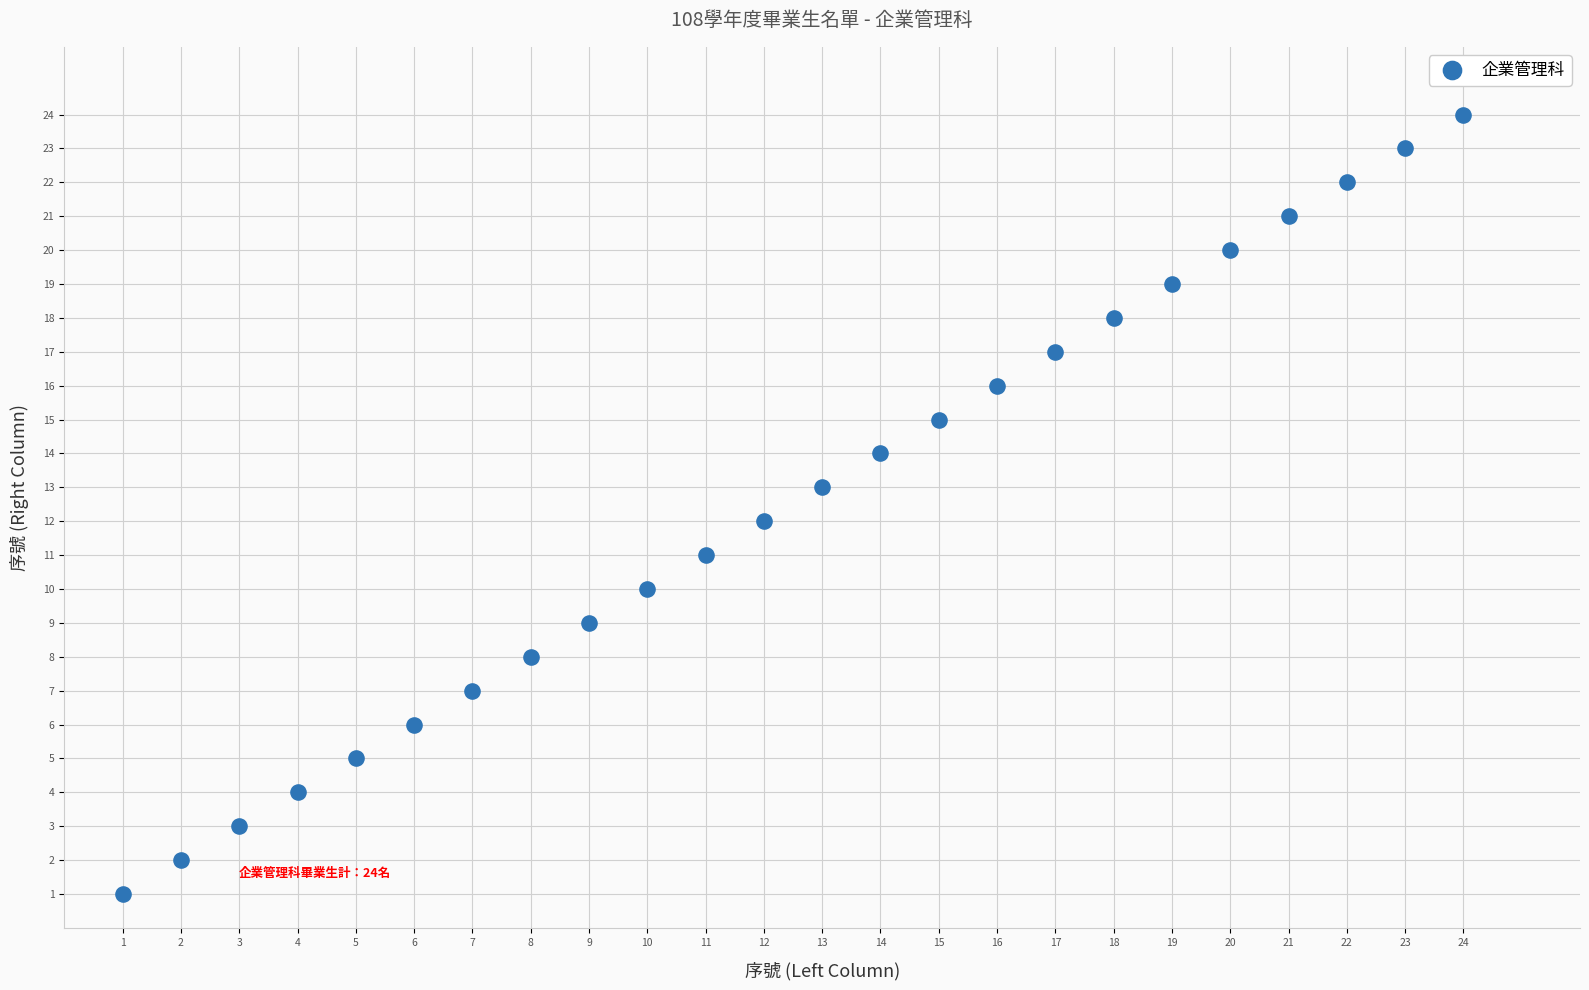

What is the range of X values (max minus min)?

23